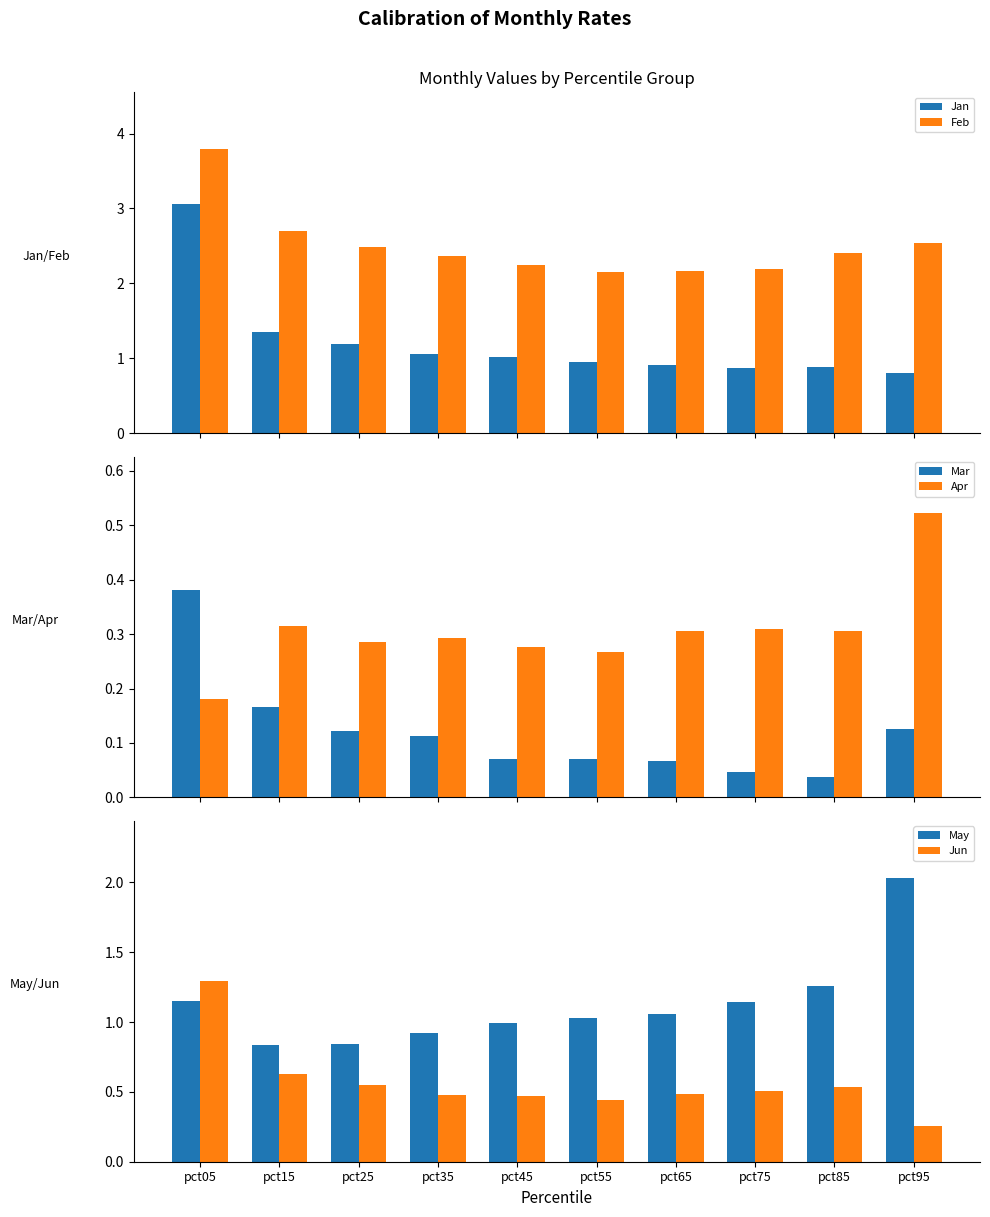

Rank the series at pct65 from highest to lowest value.

Feb, May, Jan, Jun, Apr, Mar